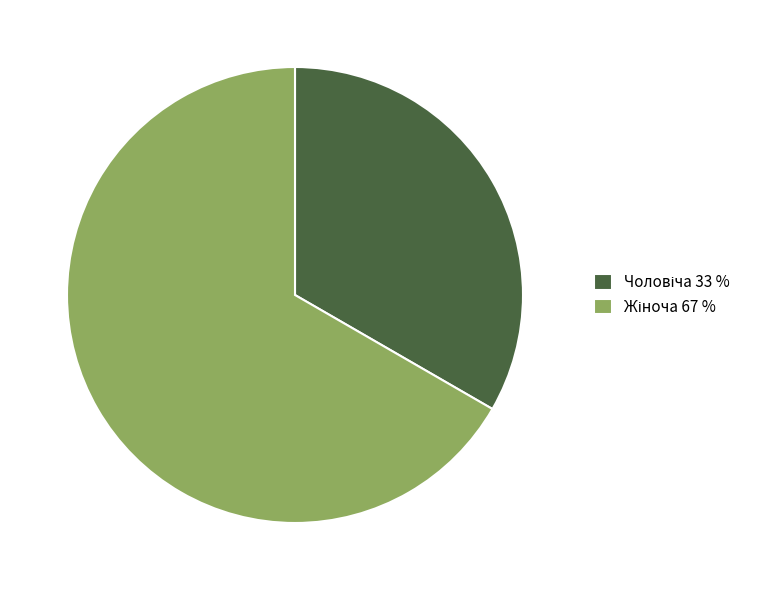

Is there any slice that represents more than half of the pie?

Yes